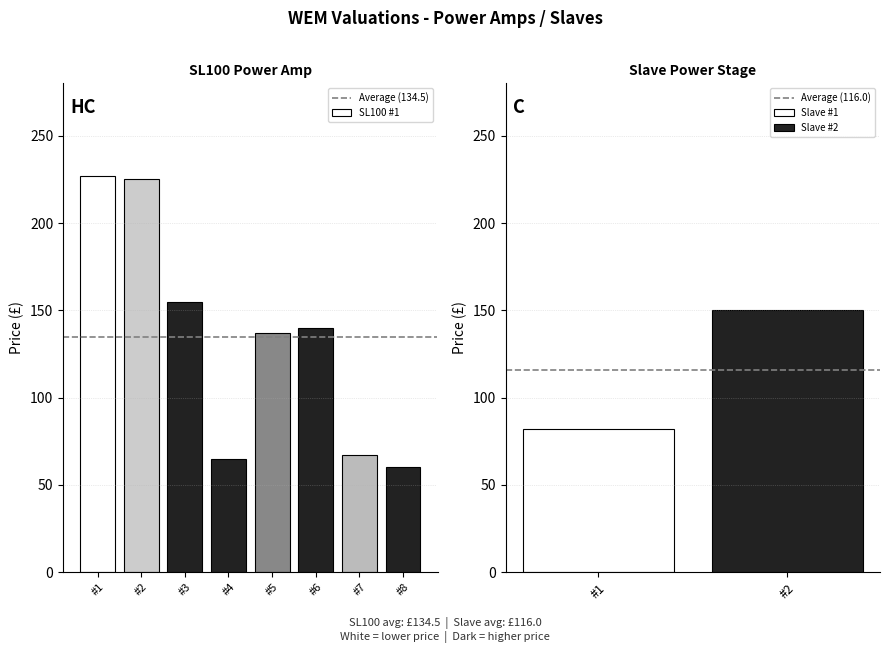

What is the average value of the Average (134.5) series?

134.5